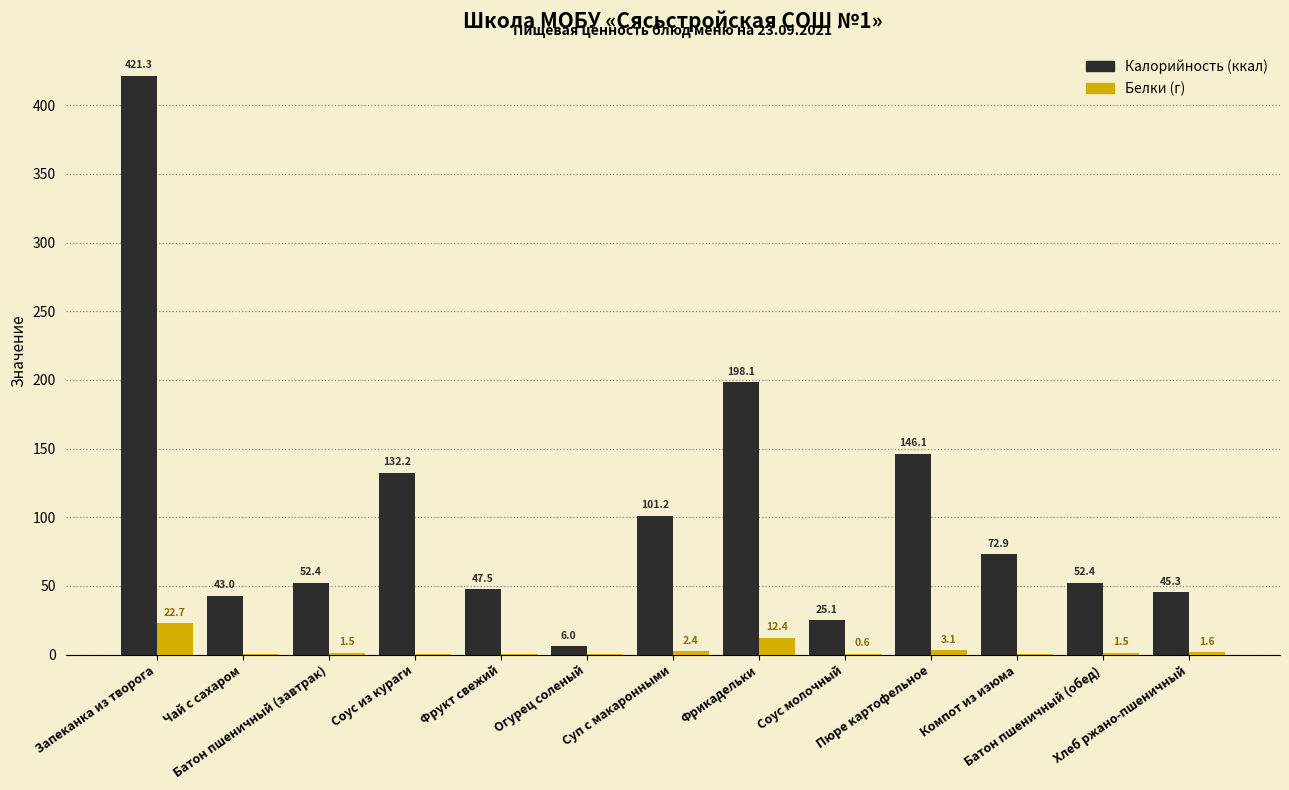

What is the greatest value displayed?

421.3